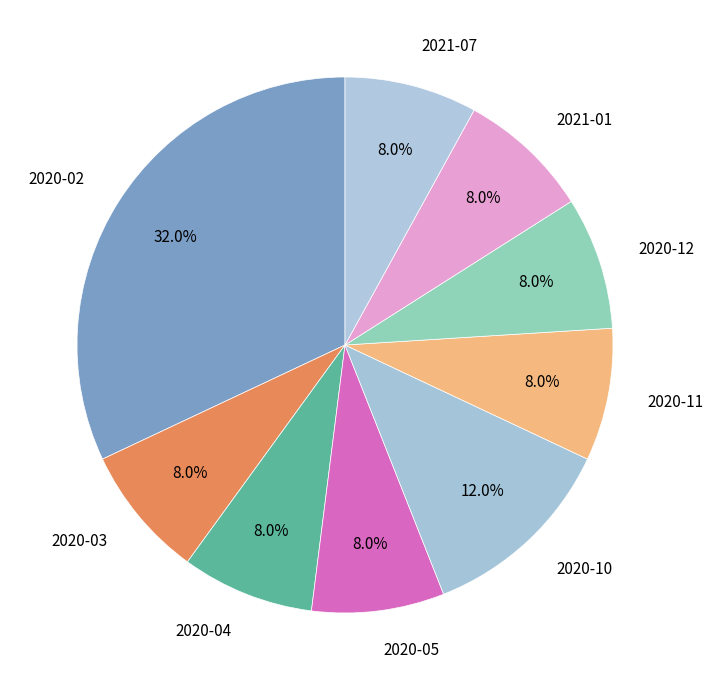

To the nearest percent, what percentage of the pie is 2021-01?

8%